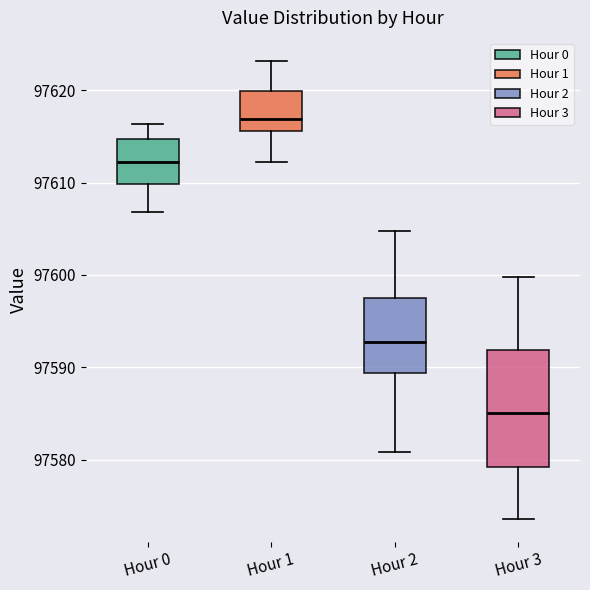

Where does the upper whisker of the box for Hour 3 end on the y-axis? The values are not printed on the chart, so give them approximately, as read against the axis.

97600